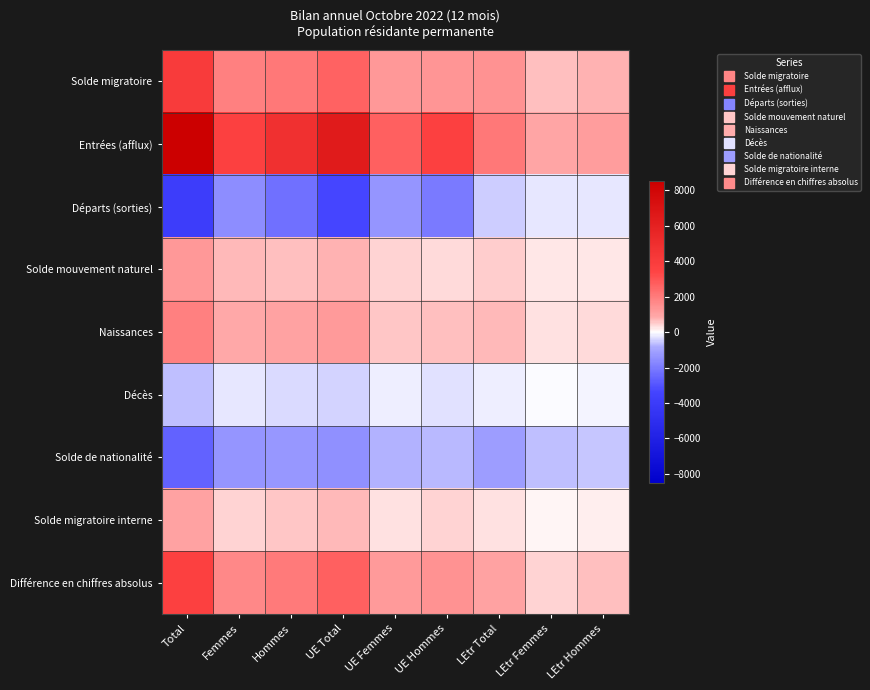

Reading left to right, extract all data points from this chart.

Solde migratoire: Total=4038	Femmes=1923	Hommes=2115	UE Total=2625	UE Femmes=1291	UE Hommes=1334	LEtr Total=1413	LEtr Femmes=632	LEtr Hommes=781
Entrées (afflux): Total=8509	Femmes=3656	Hommes=4853	UE Total=6421	UE Femmes=2715	UE Hommes=3706	LEtr Total=2088	LEtr Femmes=941	LEtr Hommes=1147
Départs (sorties): Total=-3898	Femmes=-1593	Hommes=-2305	UE Total=-3380	UE Femmes=-1337	UE Hommes=-2043	LEtr Total=-518	LEtr Femmes=-256	LEtr Hommes=-262
Solde mouvement naturel: Total=1314	Femmes=681	Hommes=633	UE Total=796	UE Femmes=416	UE Hommes=380	LEtr Total=518	LEtr Femmes=265	LEtr Hommes=253
Naissances: Total=1921	Femmes=893	Hommes=1028	UE Total=1229	UE Femmes=566	UE Hommes=663	LEtr Total=692	LEtr Femmes=327	LEtr Hommes=365
Décès: Total=-607	Femmes=-212	Hommes=-395	UE Total=-433	UE Femmes=-150	UE Hommes=-283	LEtr Total=-174	LEtr Femmes=-62	LEtr Hommes=-112
Solde de nationalité: Total=-2651	Femmes=-1360	Hommes=-1291	UE Total=-1469	UE Femmes=-761	UE Hommes=-708	LEtr Total=-1182	LEtr Femmes=-599	LEtr Hommes=-583
Solde migratoire interne: Total=1013	Femmes=419	Hommes=594	UE Total=707	UE Femmes=291	UE Hommes=416	LEtr Total=306	LEtr Femmes=128	LEtr Hommes=178
Différence en chiffres absolus: Total=3711	Femmes=1667	Hommes=2044	UE Total=2683	UE Femmes=1246	UE Hommes=1437	LEtr Total=1028	LEtr Femmes=421	LEtr Hommes=607